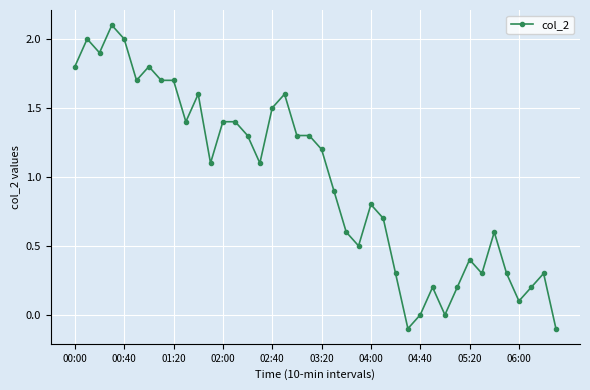

What is the difference between the maximum and minimum values?

2.2